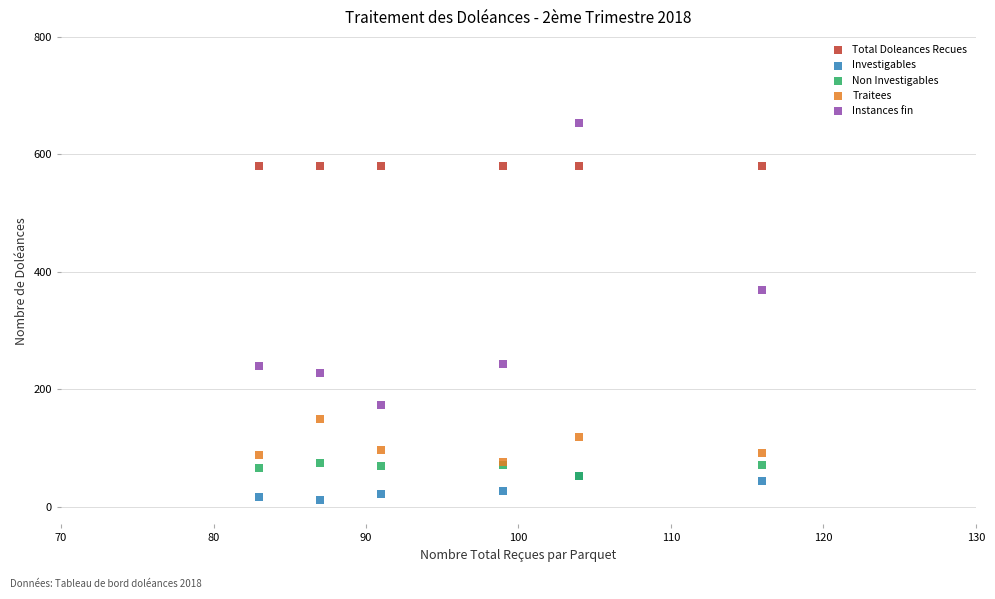

Across all series, what Y value is closest to 332?

369